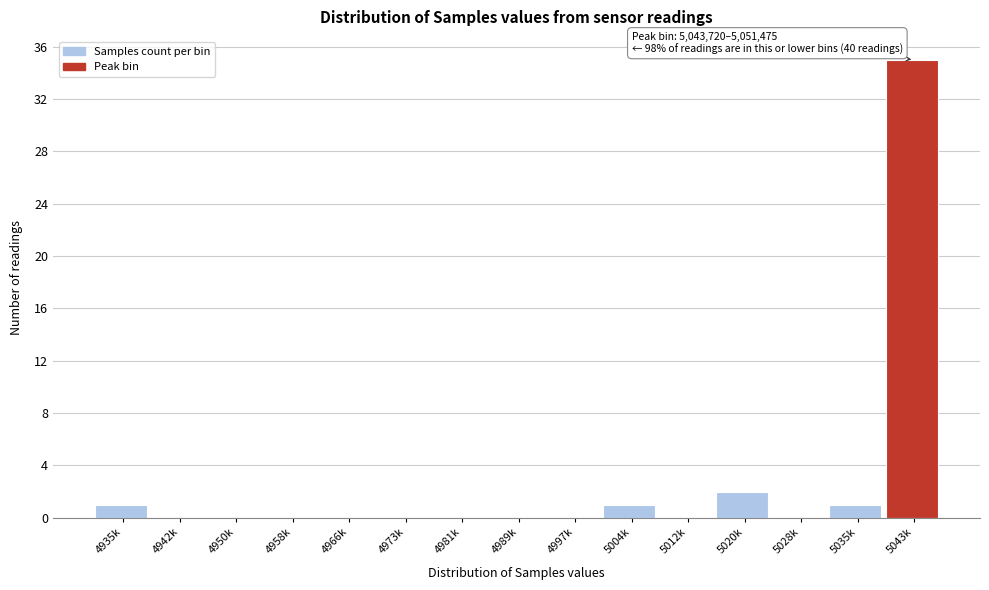

Reading left to right, list all the values displayed in this chart.

4935k=1	4942k=0	4950k=0	4958k=0	4966k=0	4973k=0	4981k=0	4989k=0	4997k=0	5004k=1	5012k=0	5020k=2	5028k=0	5035k=1	5043k=35